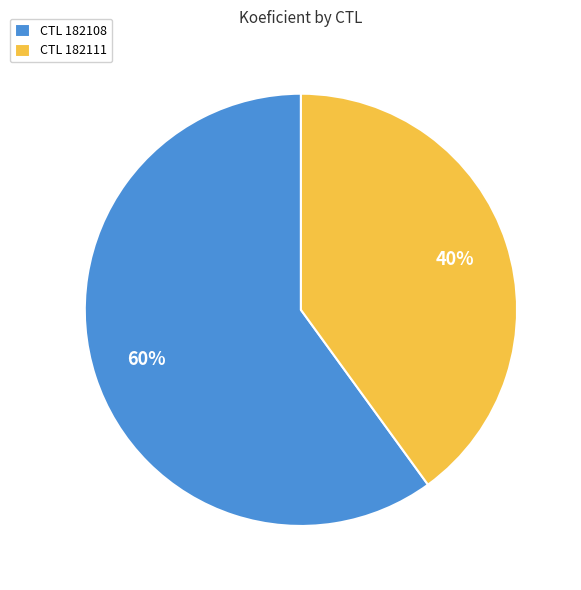

What percentage is the CTL 182111 slice, to the nearest percent?

40%